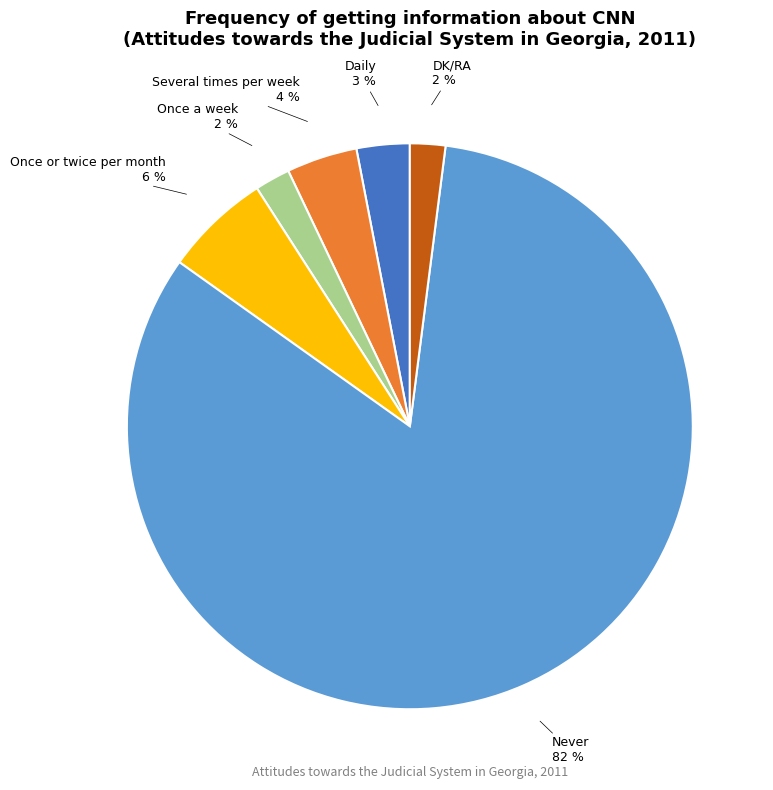

Is there any slice that represents more than half of the pie?

Yes